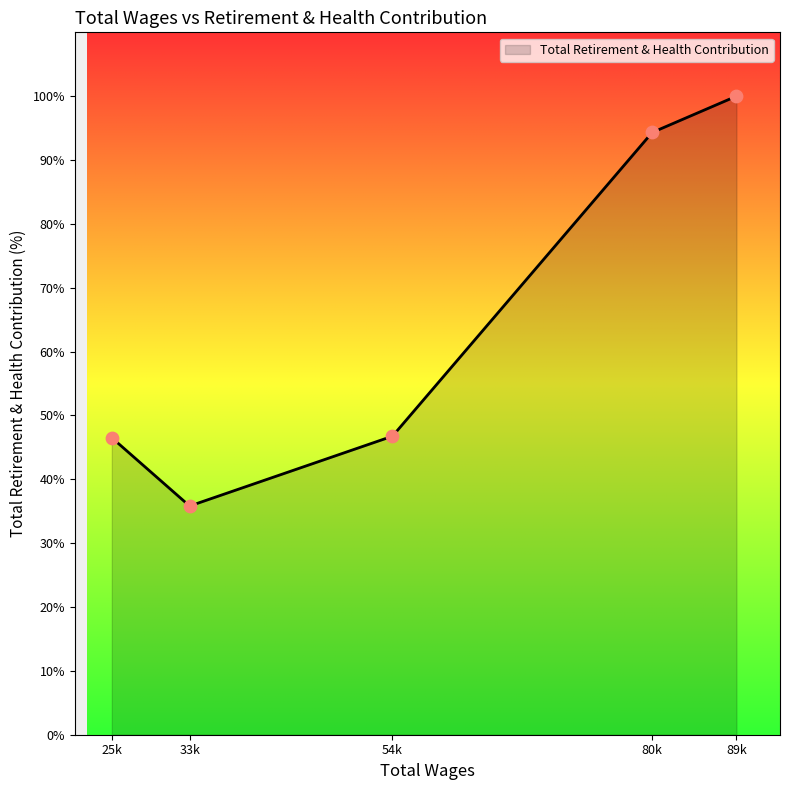

Approximately how many times larger is the value at 80k compared to 33k?

2.6